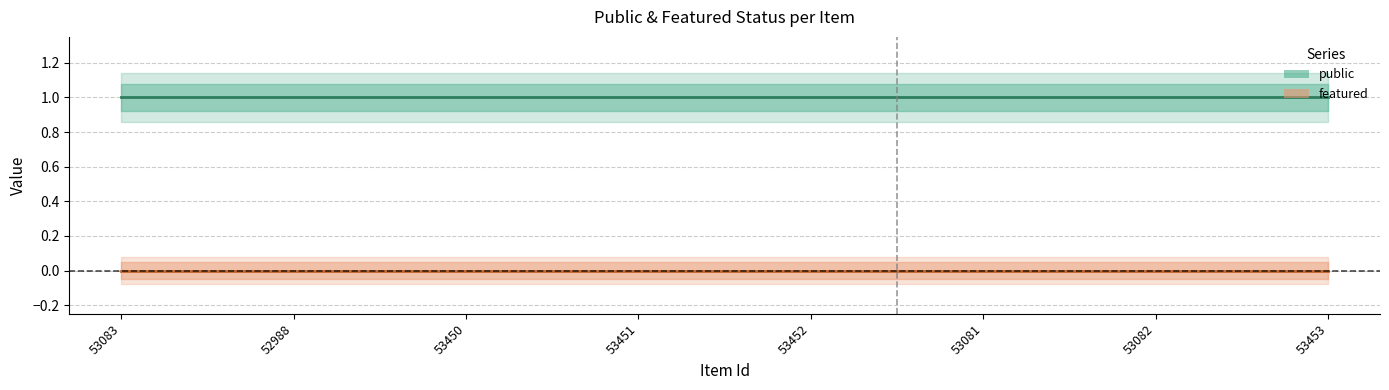

True or false: featured and public intersect in this chart.

False